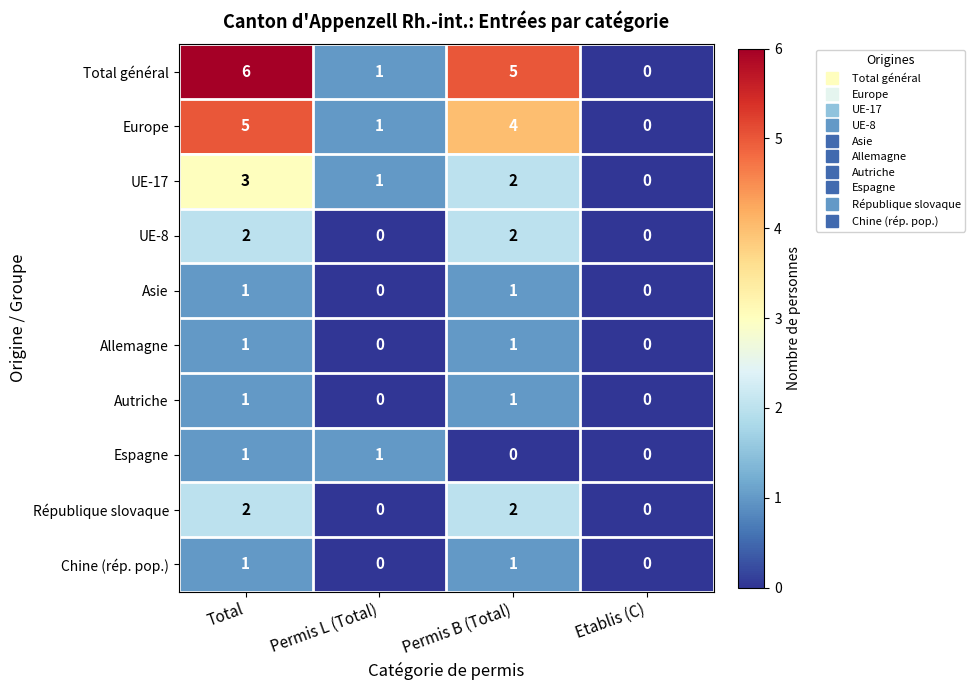

At which category is the sum across all series the highest?

Total